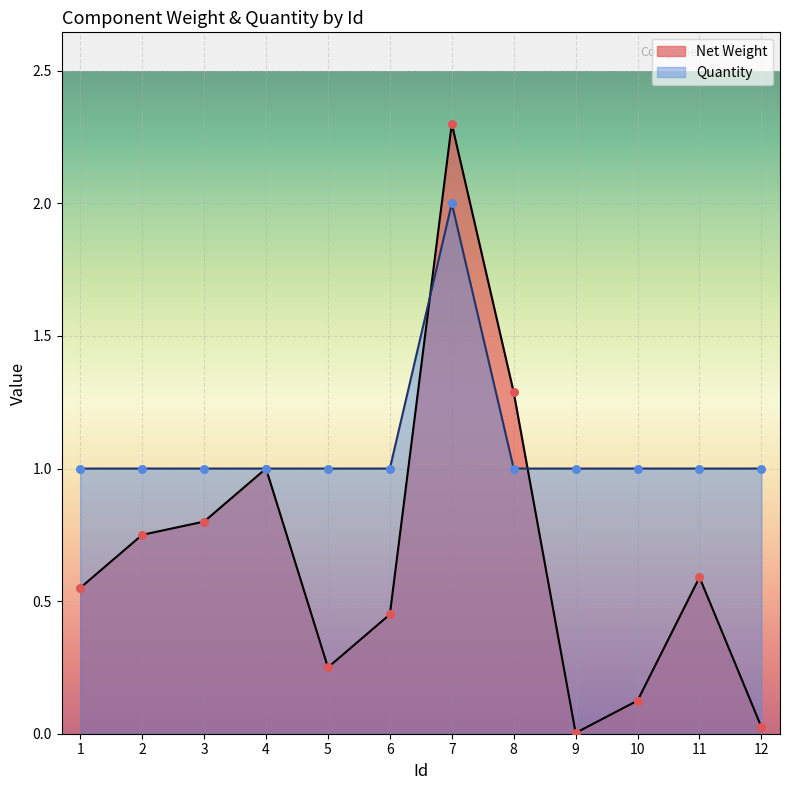

Is the value of Net Weight at 8 greater than the value of Quantity at 8?

Yes